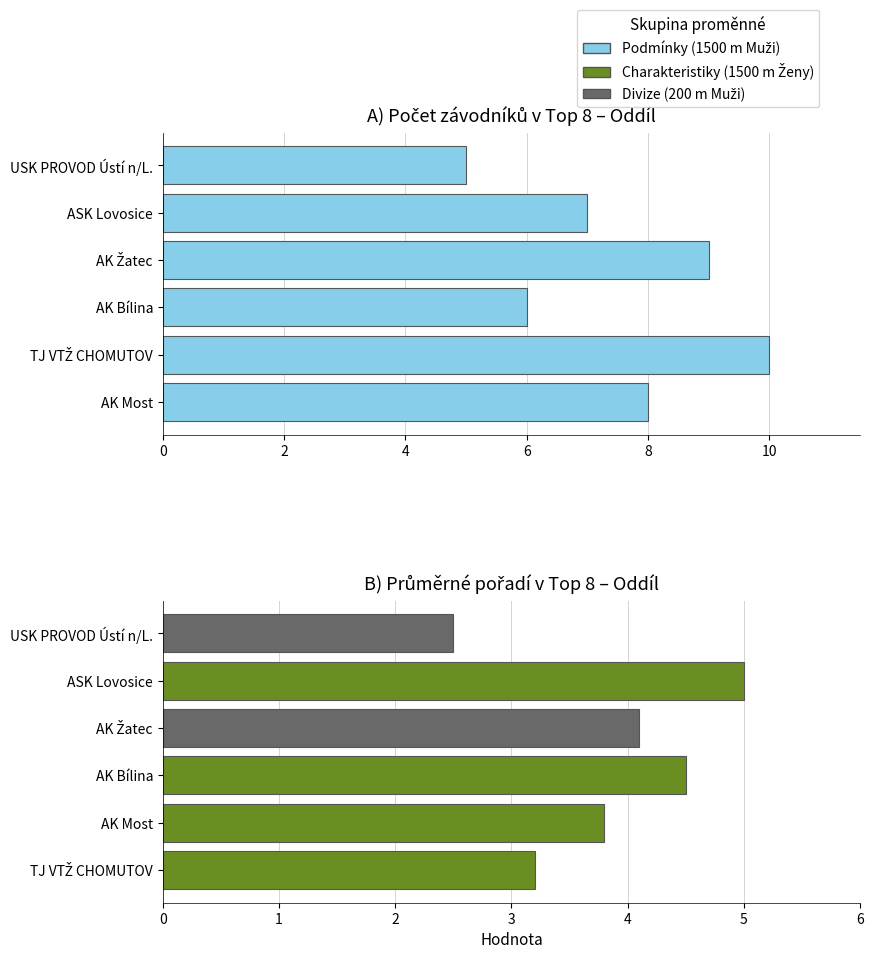

True or false: the data shows 10 at TJ VTŽ CHOMUTOV.

True